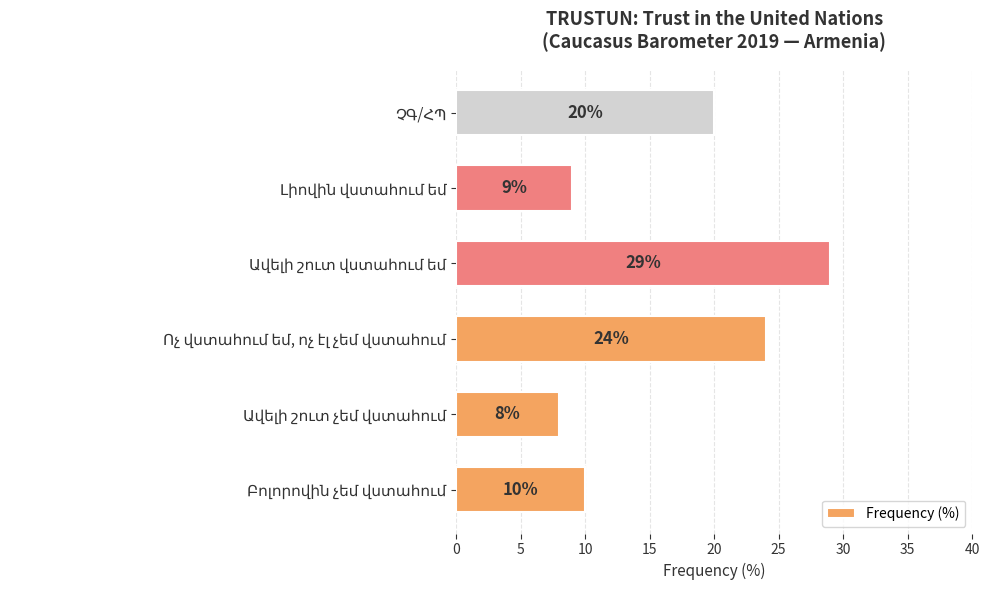

What is the maximum value shown in the chart?

29